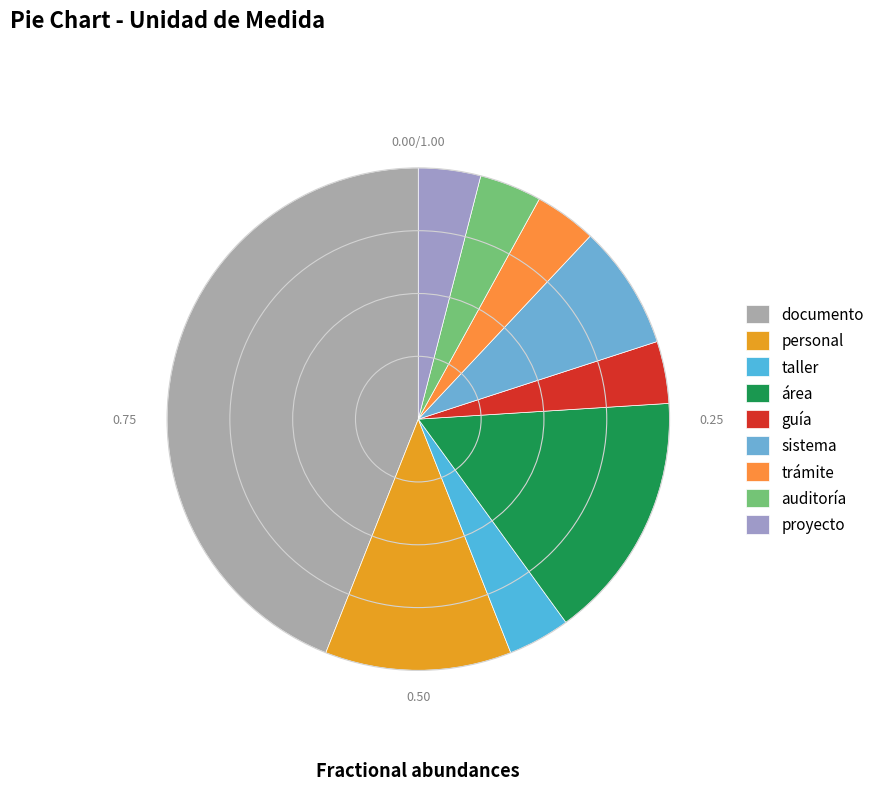

Between trámite and taller, which is larger?

trámite